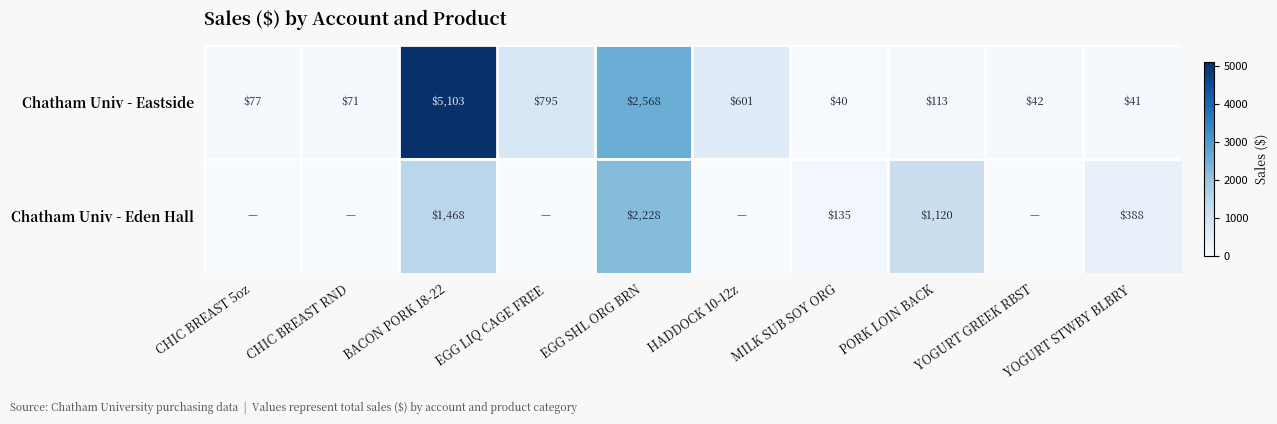

How many series are shown in this chart?

2